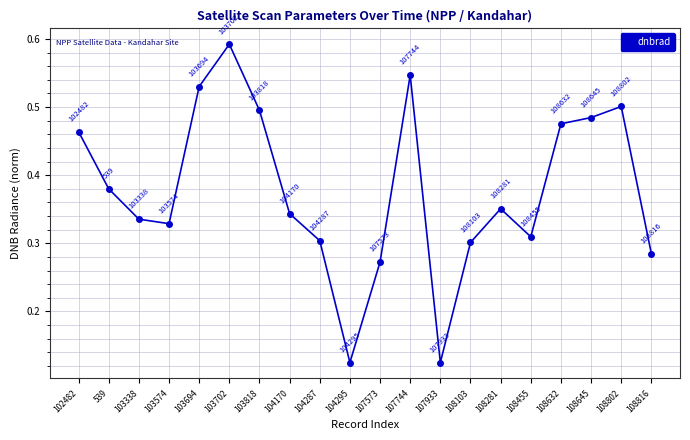

Where is the data nearest to the value 0?

107933